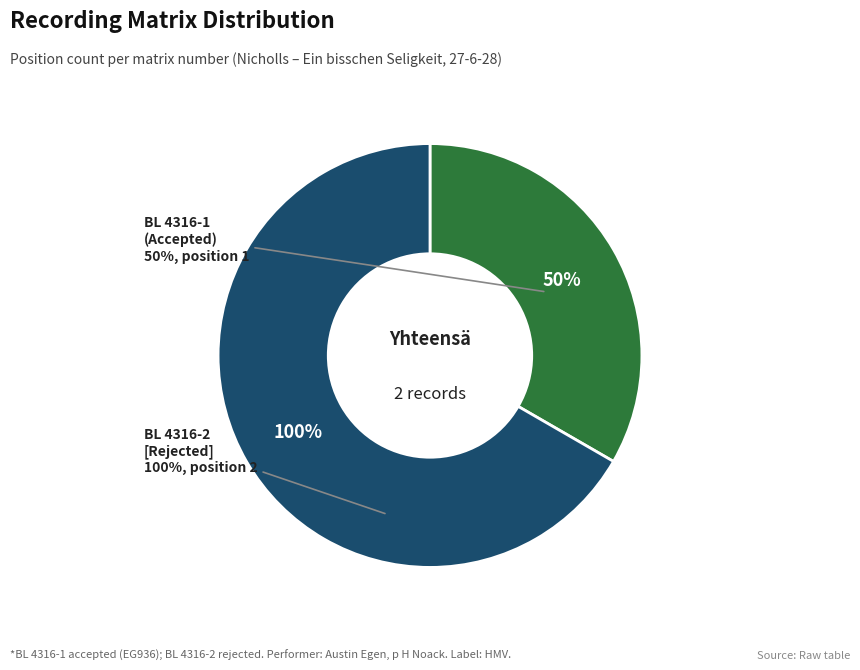

How many slices are in this pie chart?

2